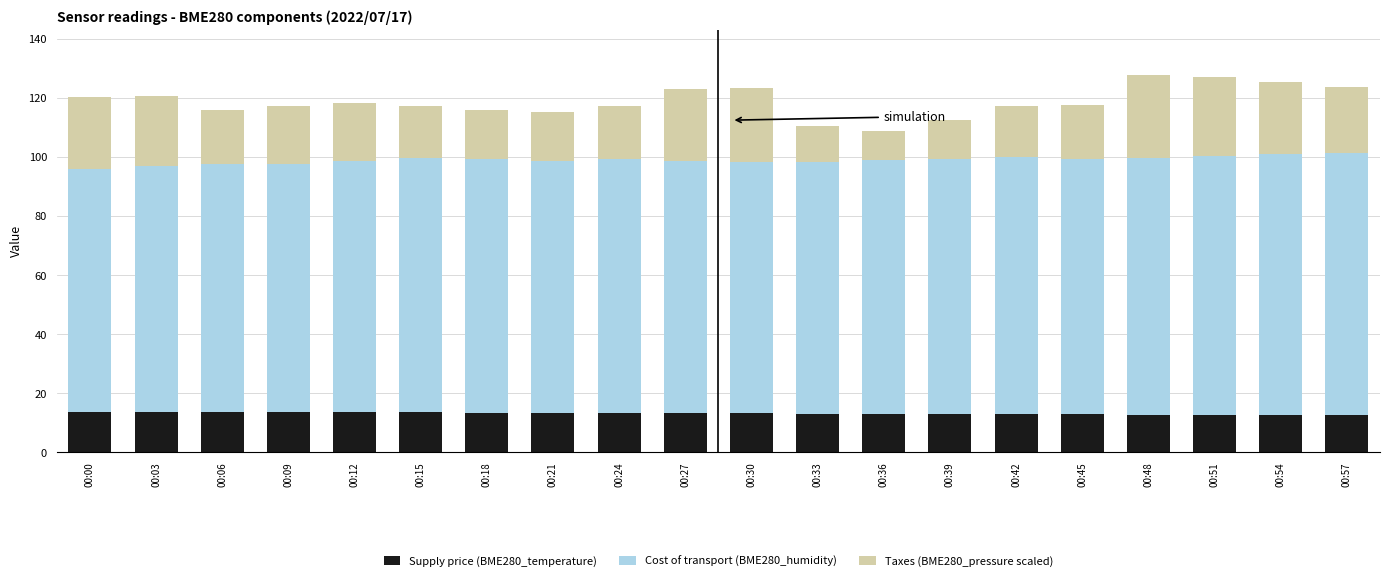

What is the average value of the Supply price (BME280_temperature) series?

13.3